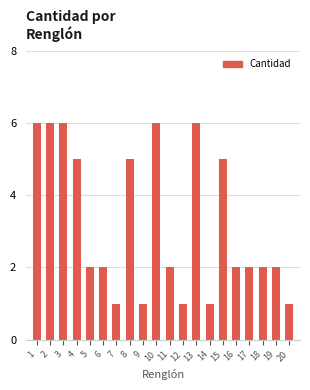

What is the difference between the second highest and second lowest values?

5